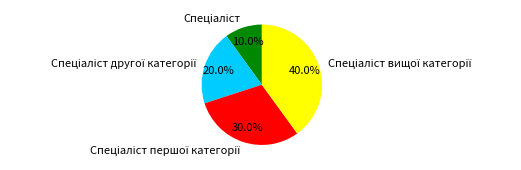

Does any single category account for the majority?

No